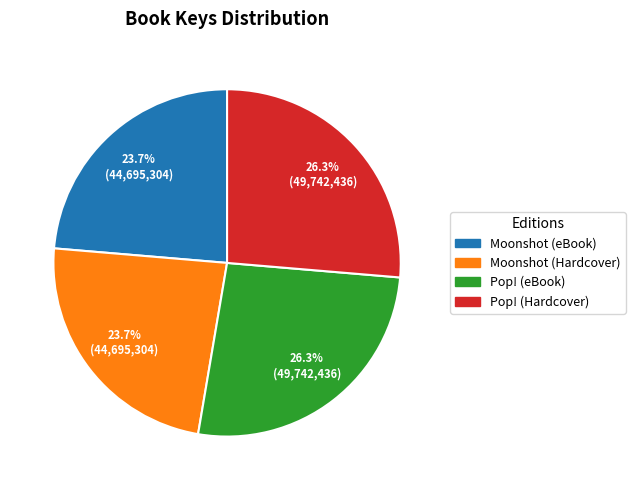

Approximately how many times larger is the value at Pop! (eBook) compared to Moonshot (eBook)?

1.1